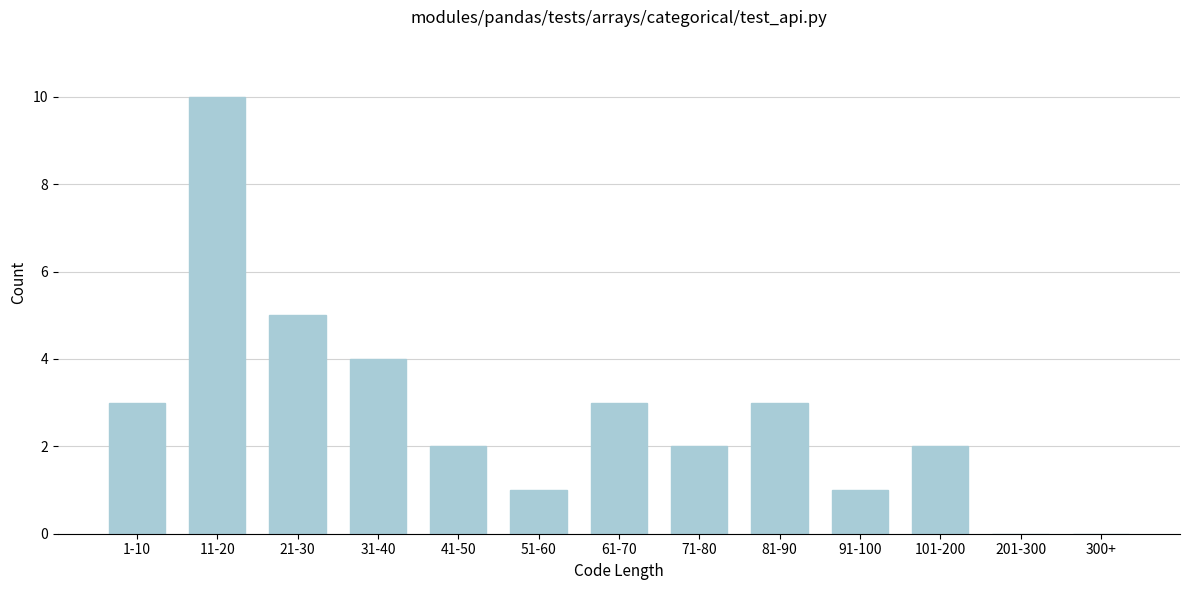

Reading left to right, extract all data points from this chart.

1-10=3	11-20=10	21-30=5	31-40=4	41-50=2	51-60=1	61-70=3	71-80=2	81-90=3	91-100=1	101-200=2	201-300=0	300+=0